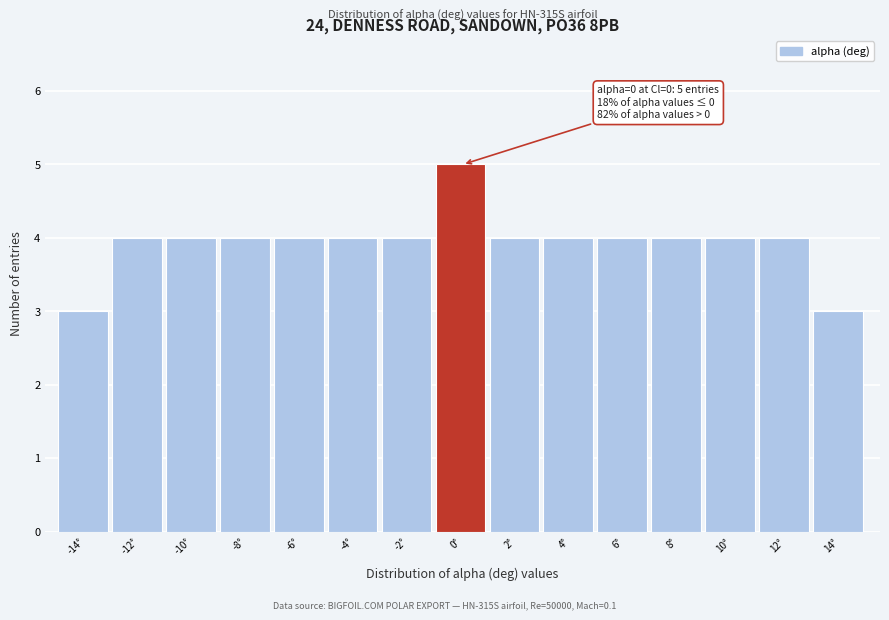

Reading right to left, what are all the values shown in this chart?

3	4	4	4	4	4	4	5	4	4	4	4	4	4	3